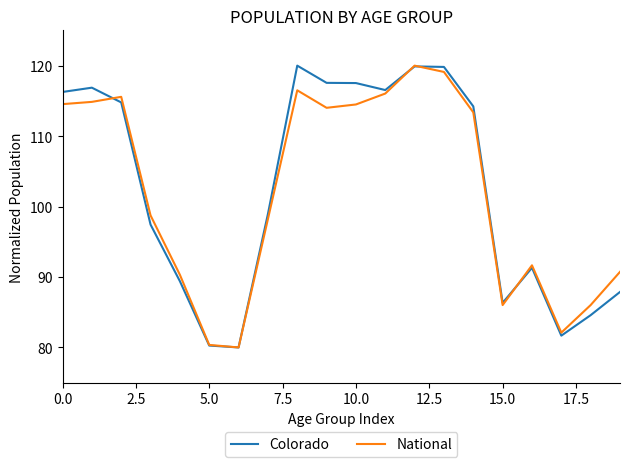

What is the average value of the Colorado series?

102.6